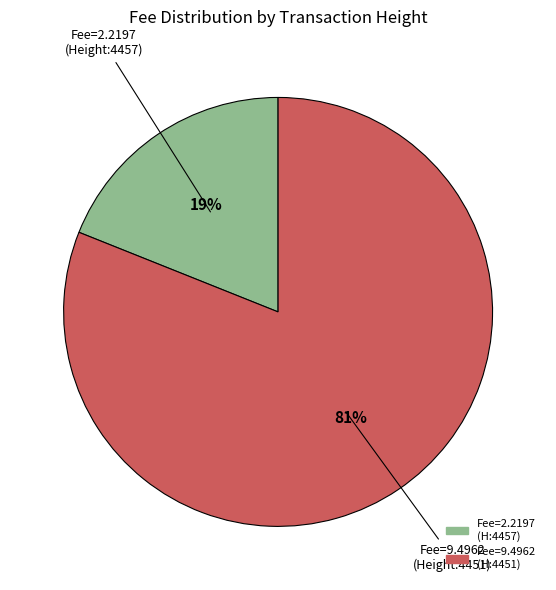

Is there a majority slice in this chart?

Yes